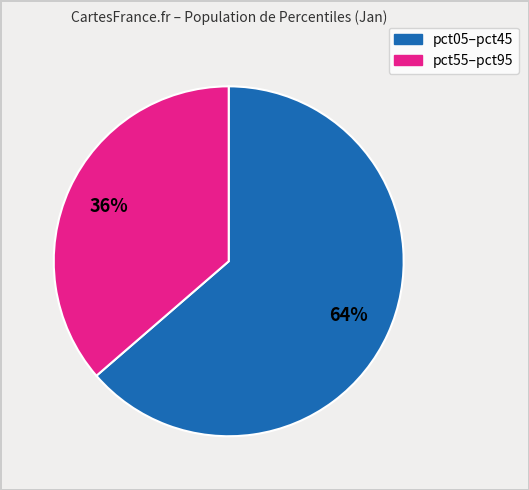

To the nearest percent, what is the average slice percentage?

50%